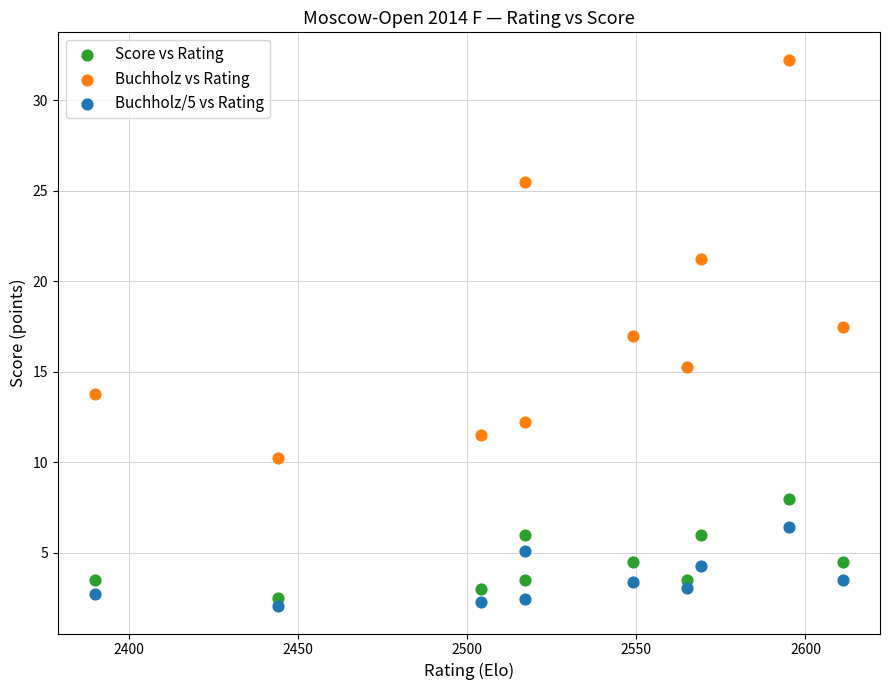

Which series has the widest spread of Y values?

Buchholz vs Rating